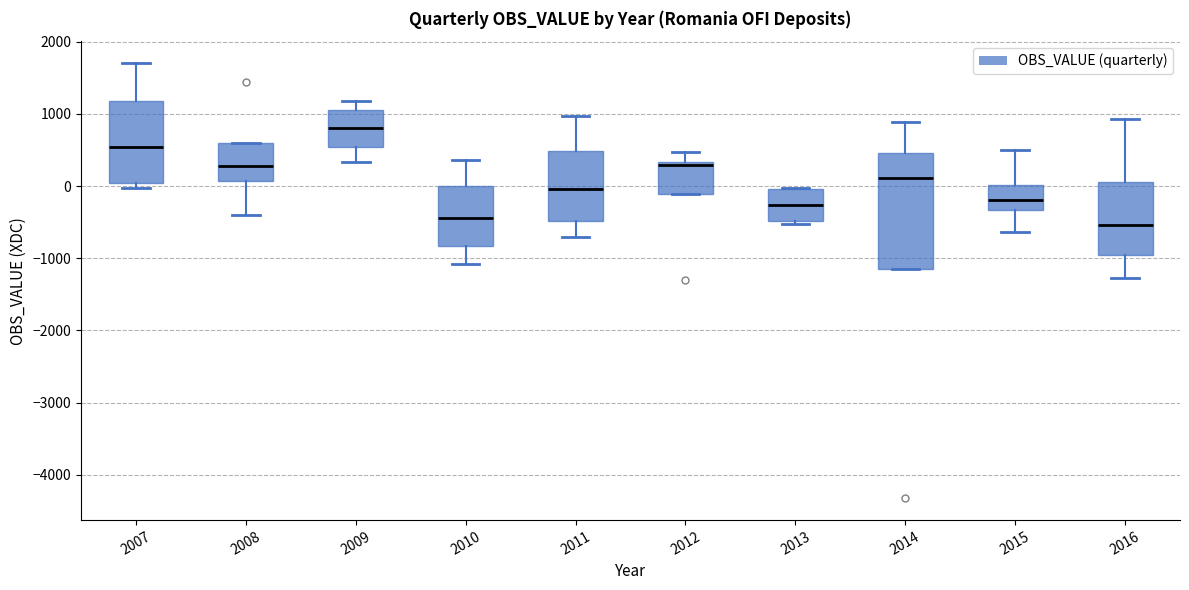

Where is the upper edge of the box at x = 2016 on the y-axis? The values are not printed on the chart, so give them approximately, as read against the axis.

100